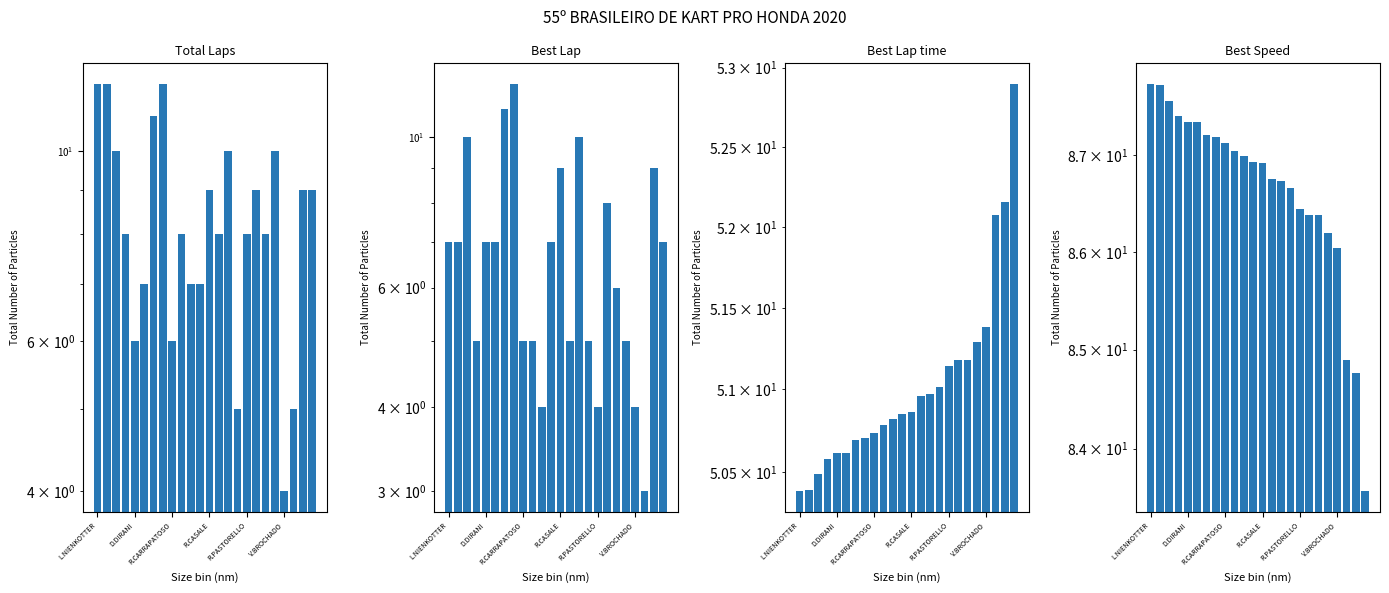

How many groups of bars are there?

24